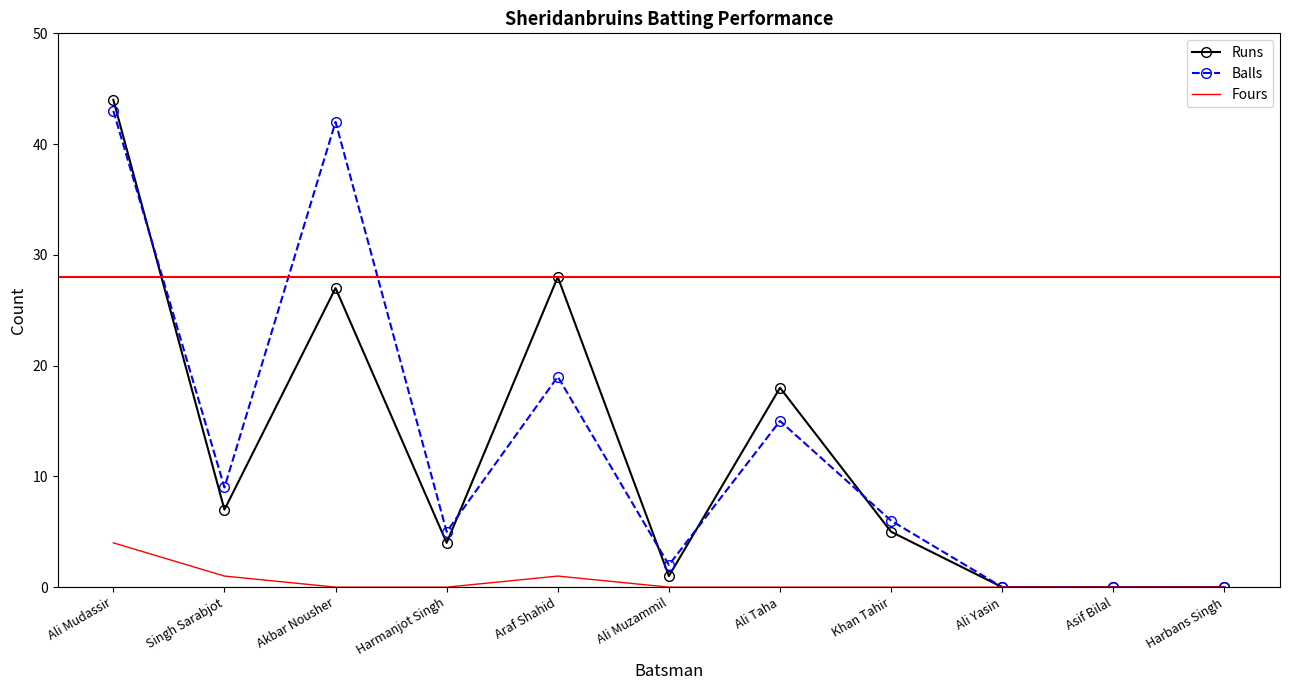

What is the difference between the highest and lowest values at Khan Tahir?

6